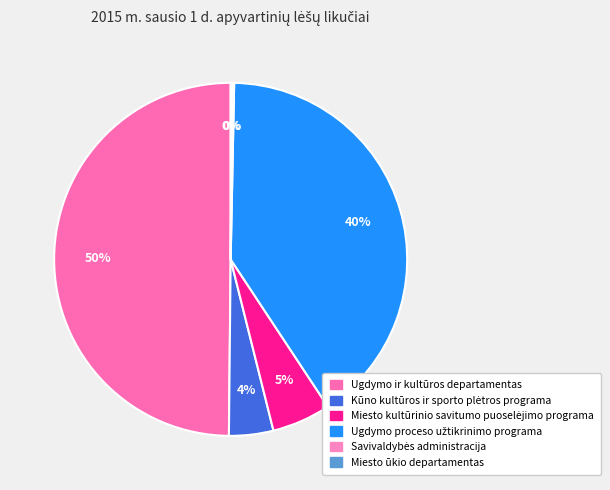

To the nearest percent, what is the difference between the largest and smallest slice percentages?

50%